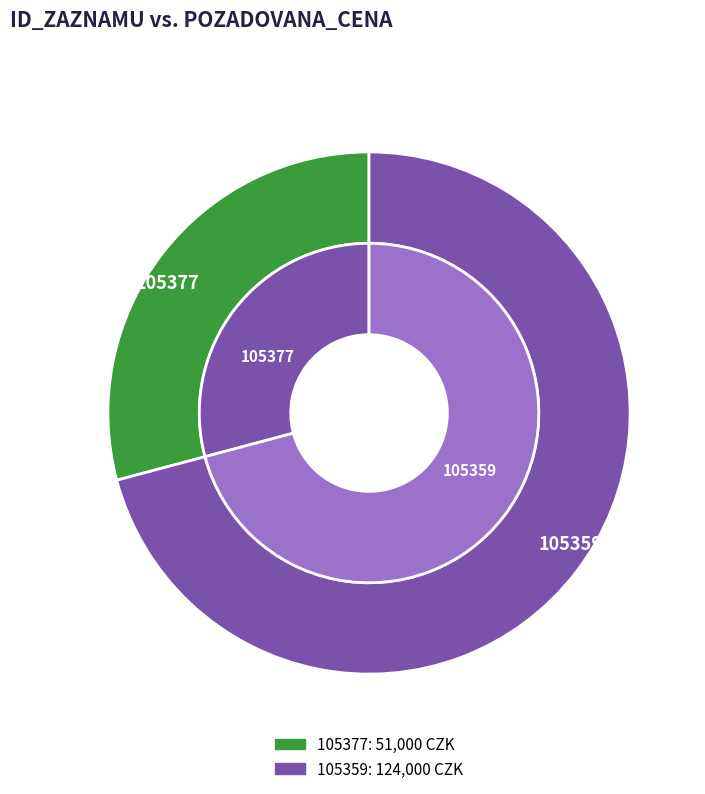

What portion of the pie excludes 105377?

70.9%